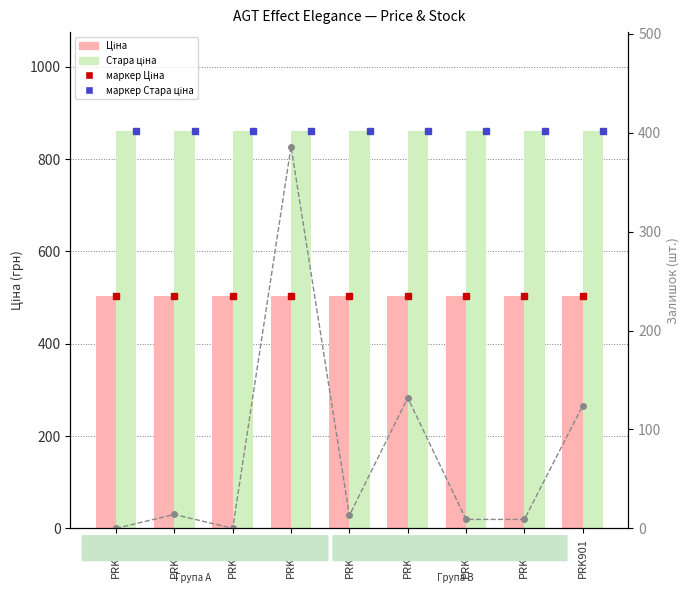

The Стара ціна series shows 1446.2 at PRK911. True or false?

False